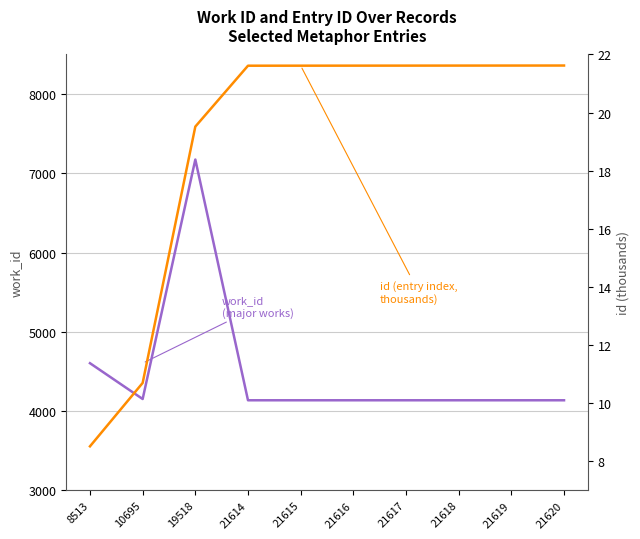

Reading left to right, transcribe all the data shown in this chart.

work_id: 4604.0	4152.0	7174.0	4136.0	4136.0	4136.0	4136.0	4136.0	4136.0	4136.0
id (thousands): 8.5	10.7	19.5	21.6	21.6	21.6	21.6	21.6	21.6	21.6